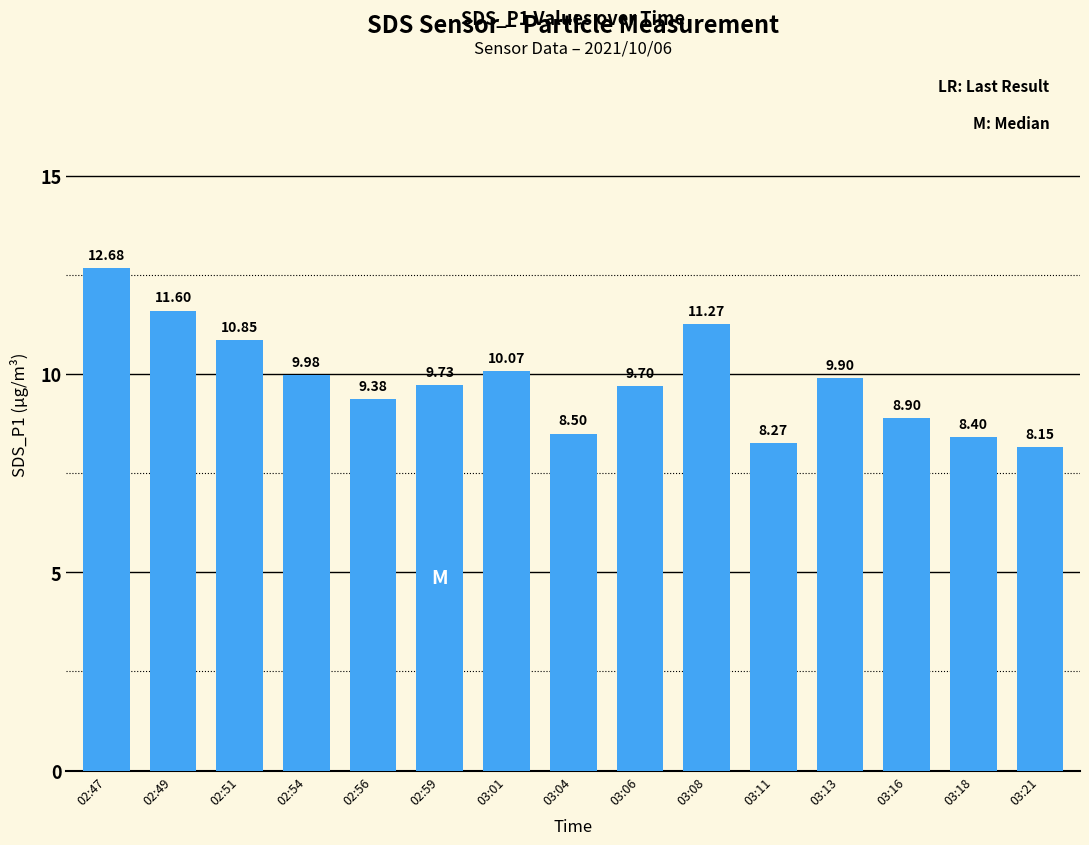

Which category has the highest value across all series?

02:47